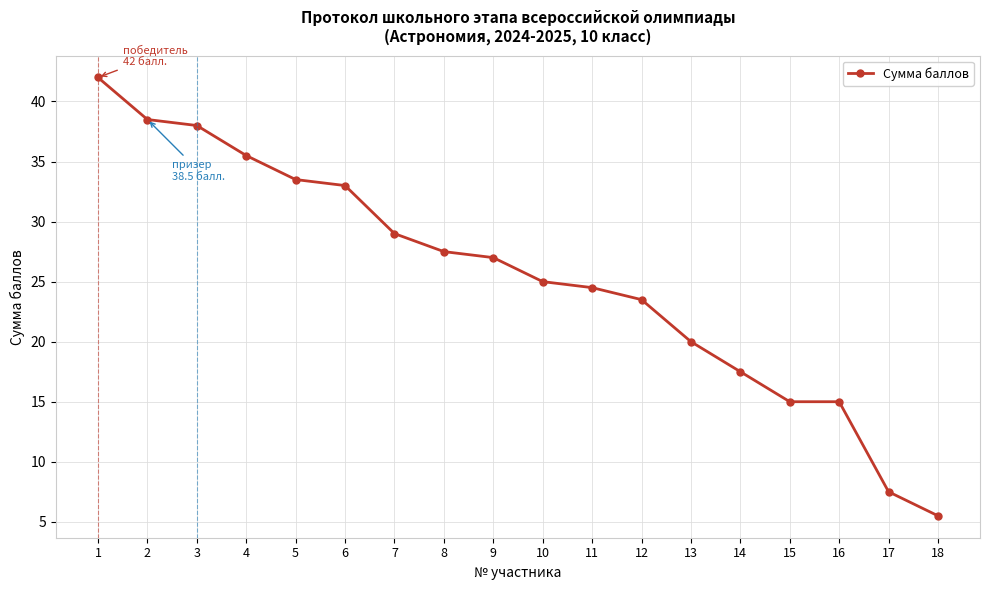

Approximately how many times larger is the value at 10 compared to 16?

1.7